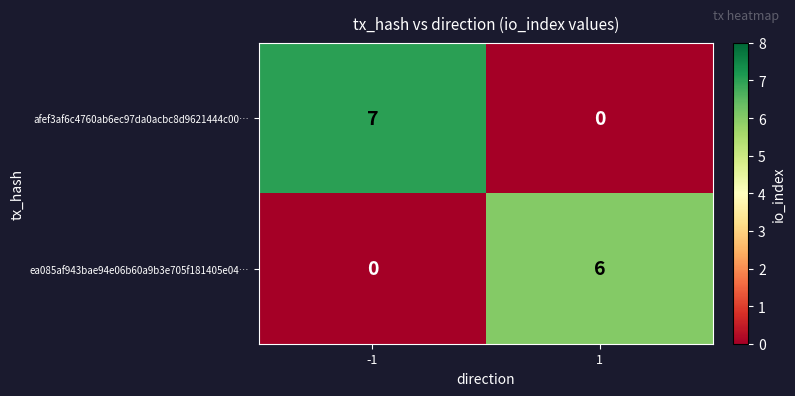

How many values in the ea085af943bae94e06b60a9b3e705f181405e04… series are below 6?

1